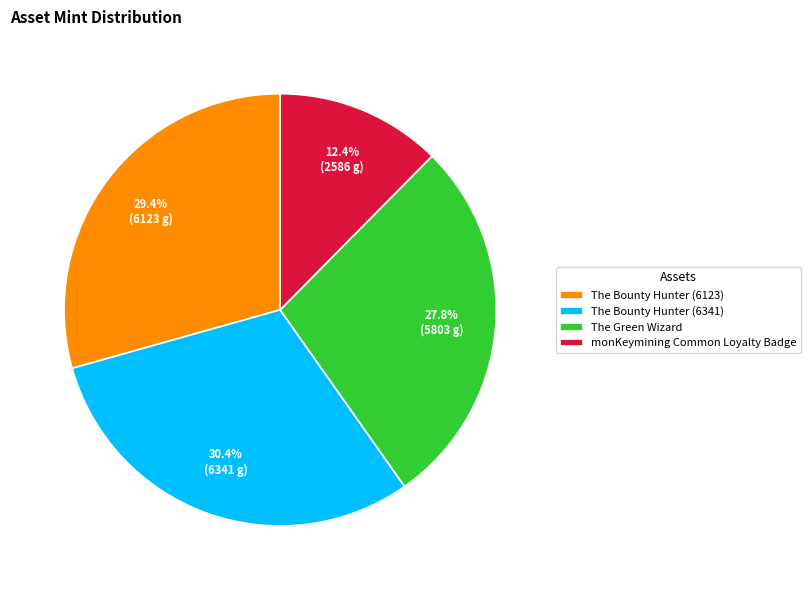

What is the ratio of the value at monKeymining Common Loyalty Badge to the value at The Bounty Hunter (6123)?

0.4